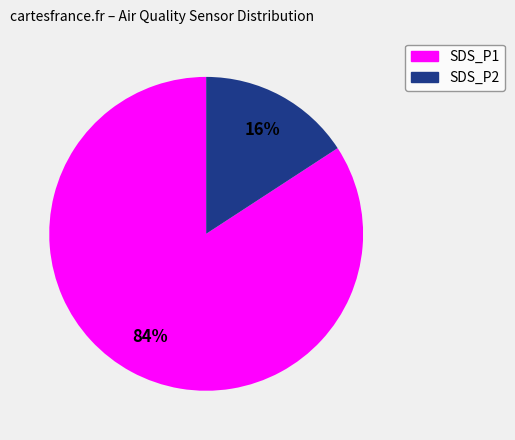

True or false: SDS_P2 accounts for 16% of the total.

True